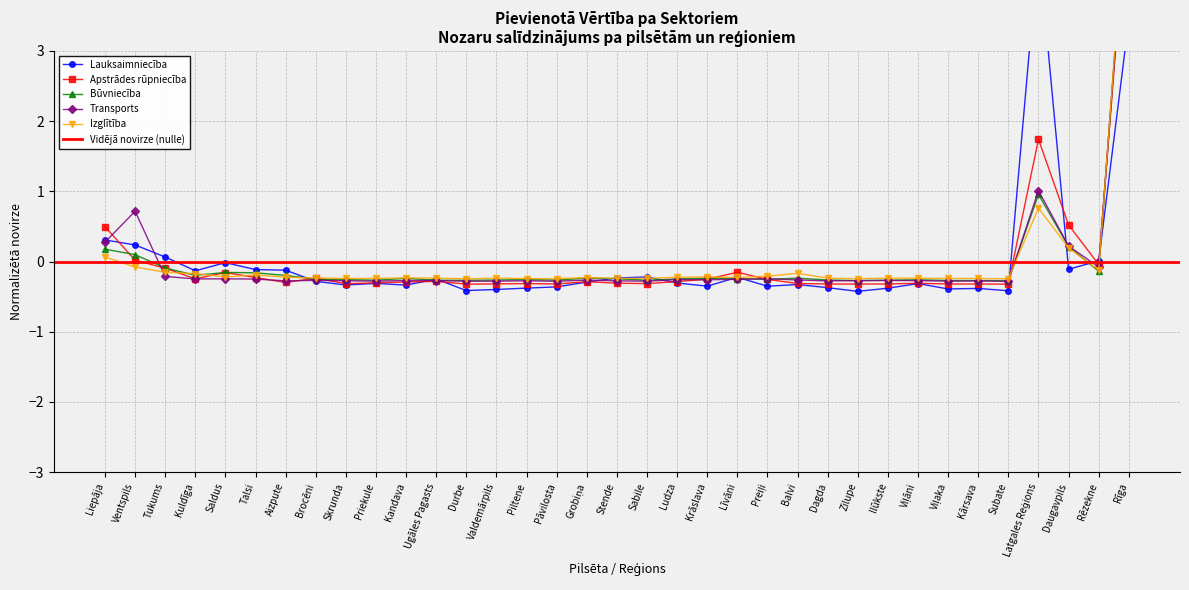

Between which two adjacent categories do Izglītība and Būvniecība first intersect?

Tukums and Kuldīga